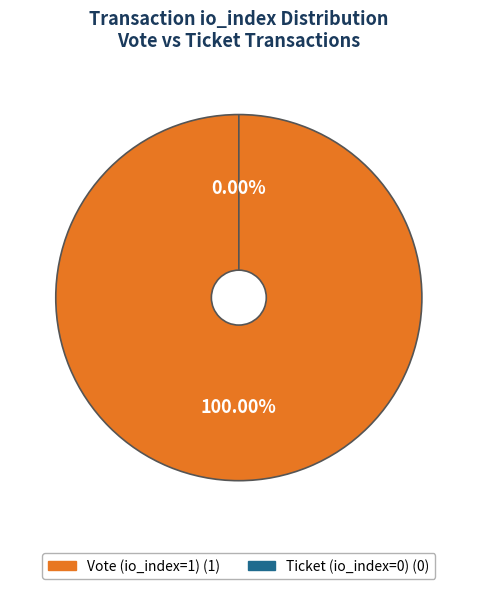

Combined, do Ticket (io_index=0) and Vote (io_index=1) account for over 50%?

Yes